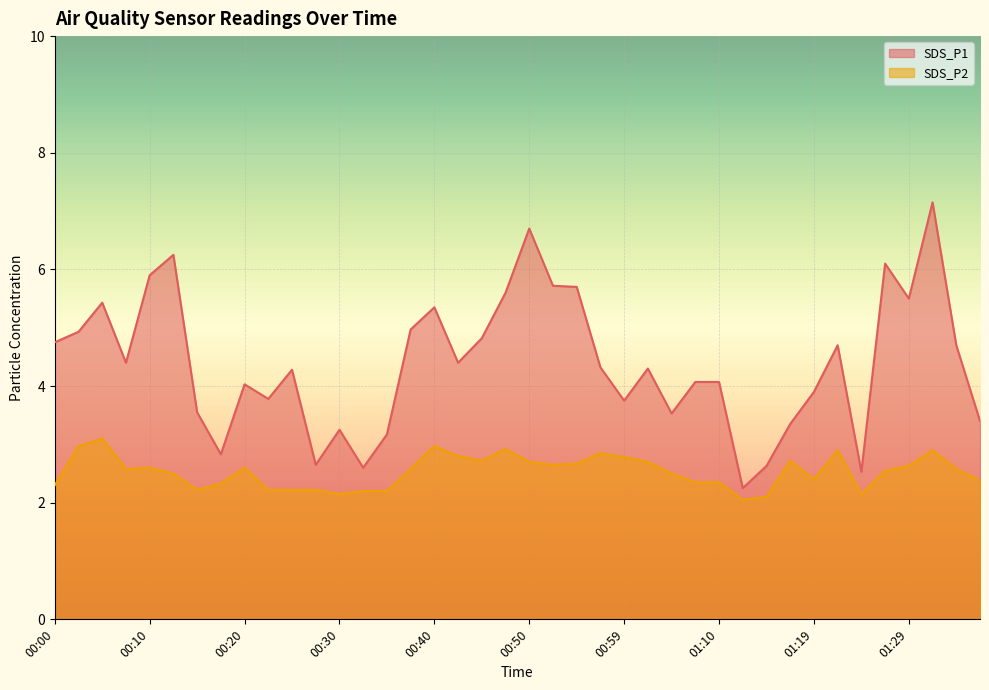

True or false: SDS_P1 and SDS_P2 cross at least once.

False